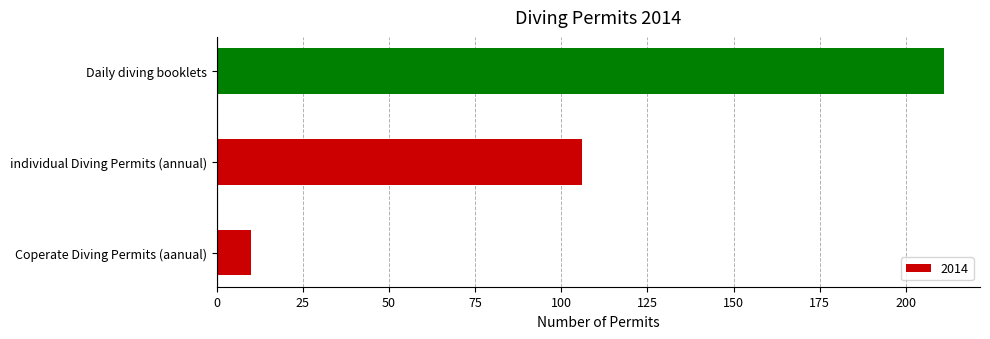

True or false: the data shows 10 at Coperate Diving Permits (aanual).

True